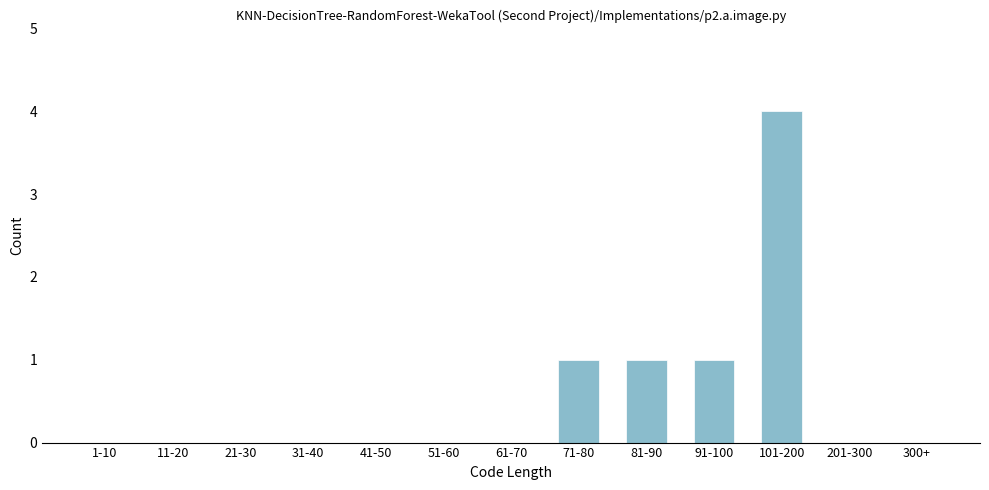

Reading left to right, list all the values displayed in this chart.

1-10=0	11-20=0	21-30=0	31-40=0	41-50=0	51-60=0	61-70=0	71-80=1	81-90=1	91-100=1	101-200=4	201-300=0	300+=0